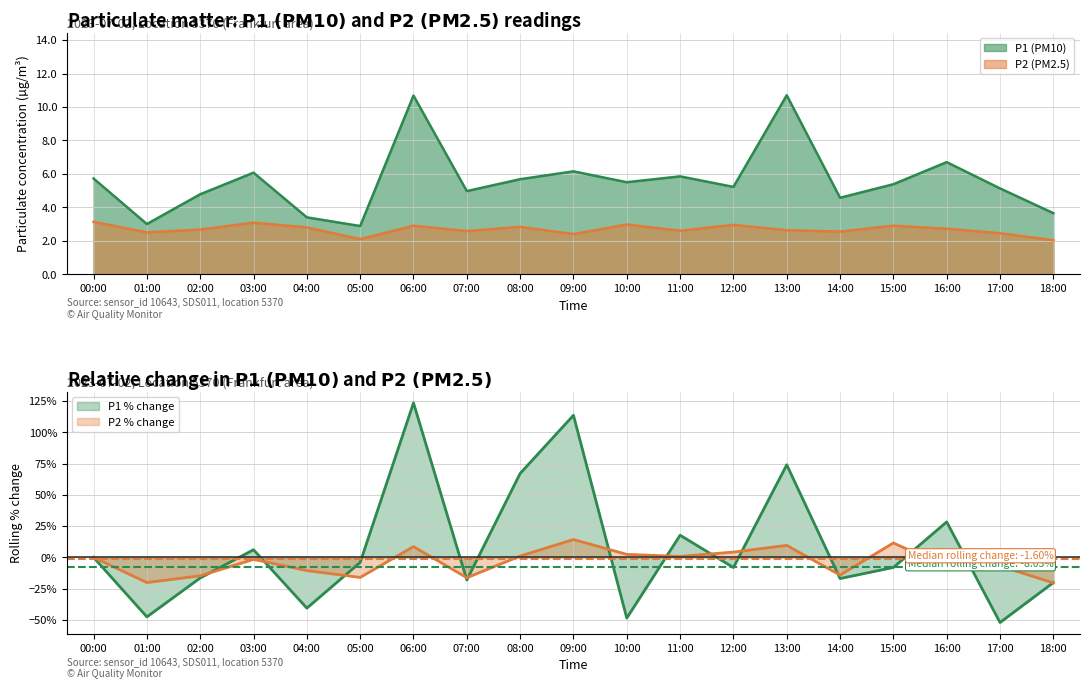

At which category does the chart reach its peak across all series?

13:00